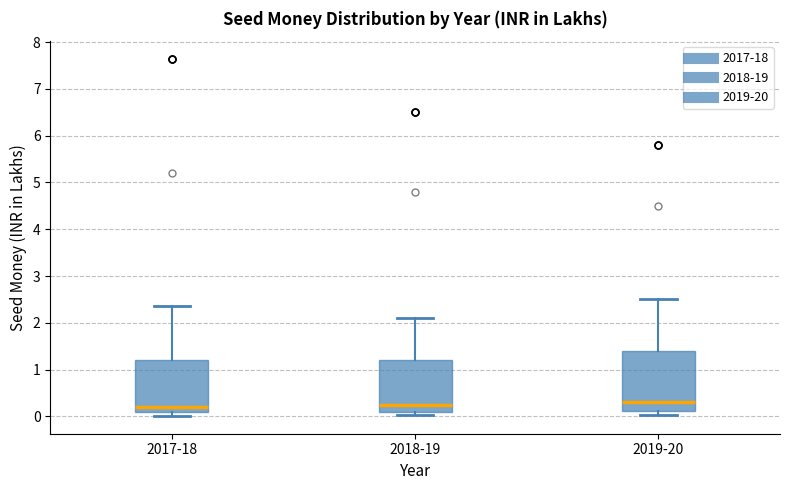

Which box is the tallest, from its lower edge to its upper edge?

2019-20